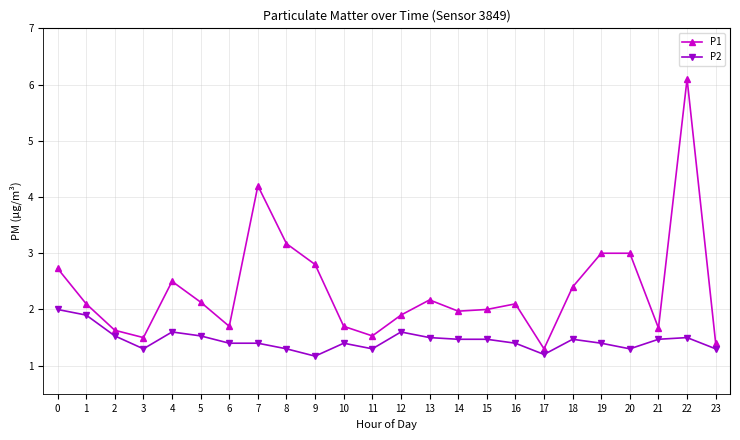

True or false: P2 has a value of 2.4 at 15.

False